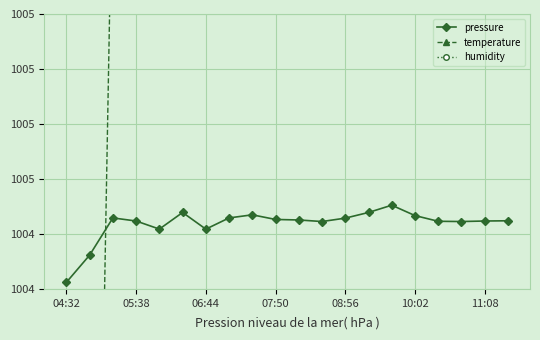

At how many categories does at least one series exceed 1004?

20